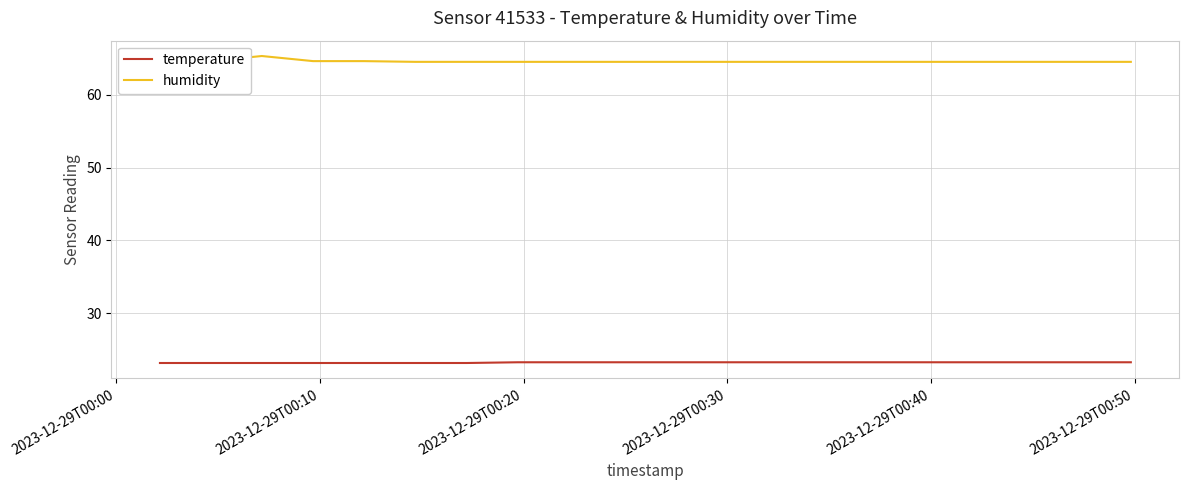

List the series in order of their overall mean, highest first.

humidity, temperature